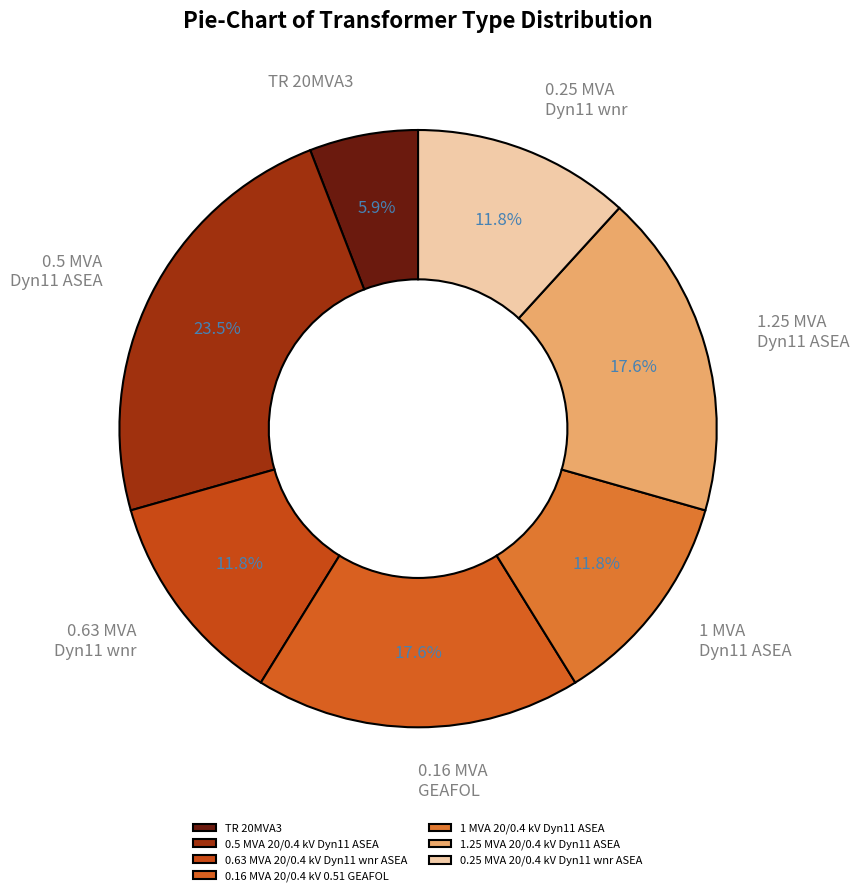

How many slices are in this pie chart?

7